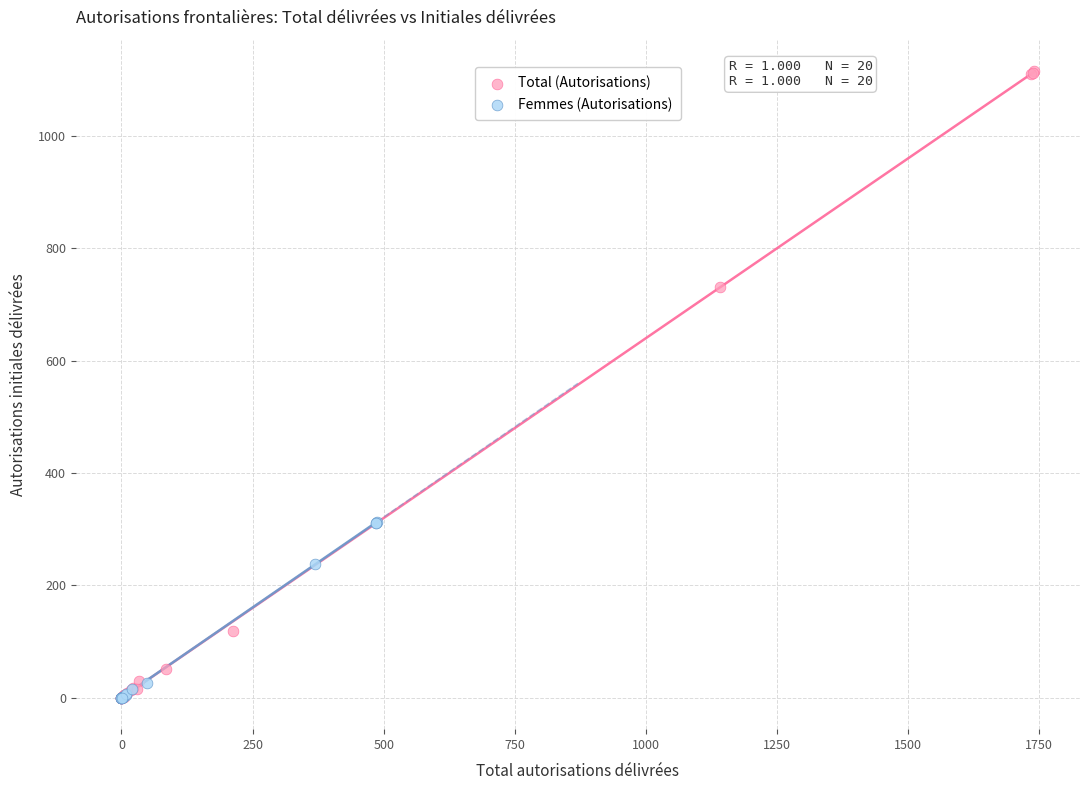

Which series contains the highest Y value?

Total (Autorisations)